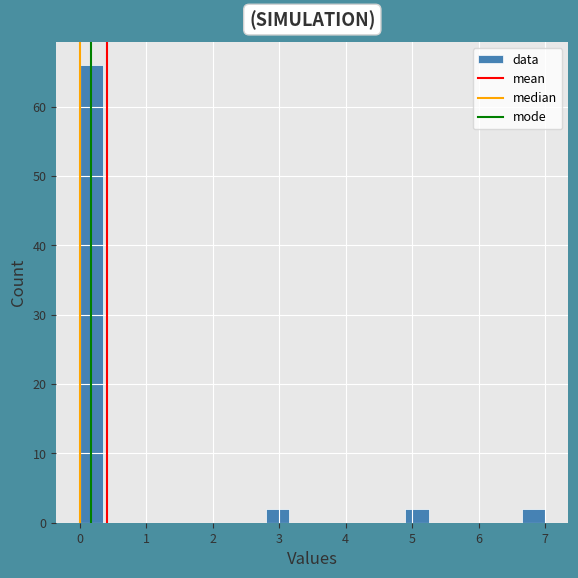

Read against the x-axis, roughly where is the centre of the tallest bar?

0.2